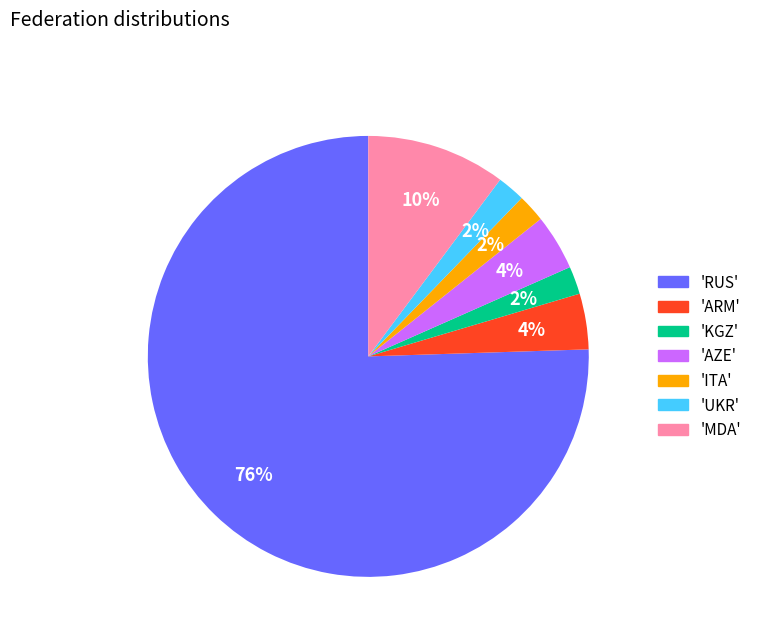

Which slice is the largest?

'RUS'